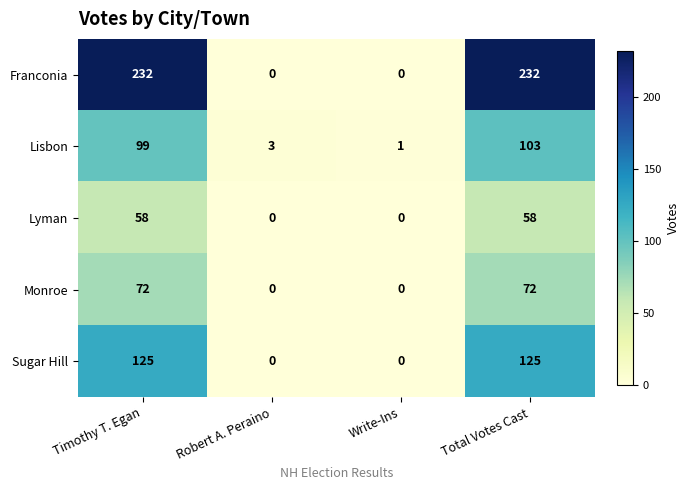

Reading left to right, what are all the values shown in this chart?

Franconia: Timothy T. Egan=232	Robert A. Peraino=0	Write-Ins=0	Total Votes Cast=232
Lisbon: Timothy T. Egan=99	Robert A. Peraino=3	Write-Ins=1	Total Votes Cast=103
Lyman: Timothy T. Egan=58	Robert A. Peraino=0	Write-Ins=0	Total Votes Cast=58
Monroe: Timothy T. Egan=72	Robert A. Peraino=0	Write-Ins=0	Total Votes Cast=72
Sugar Hill: Timothy T. Egan=125	Robert A. Peraino=0	Write-Ins=0	Total Votes Cast=125